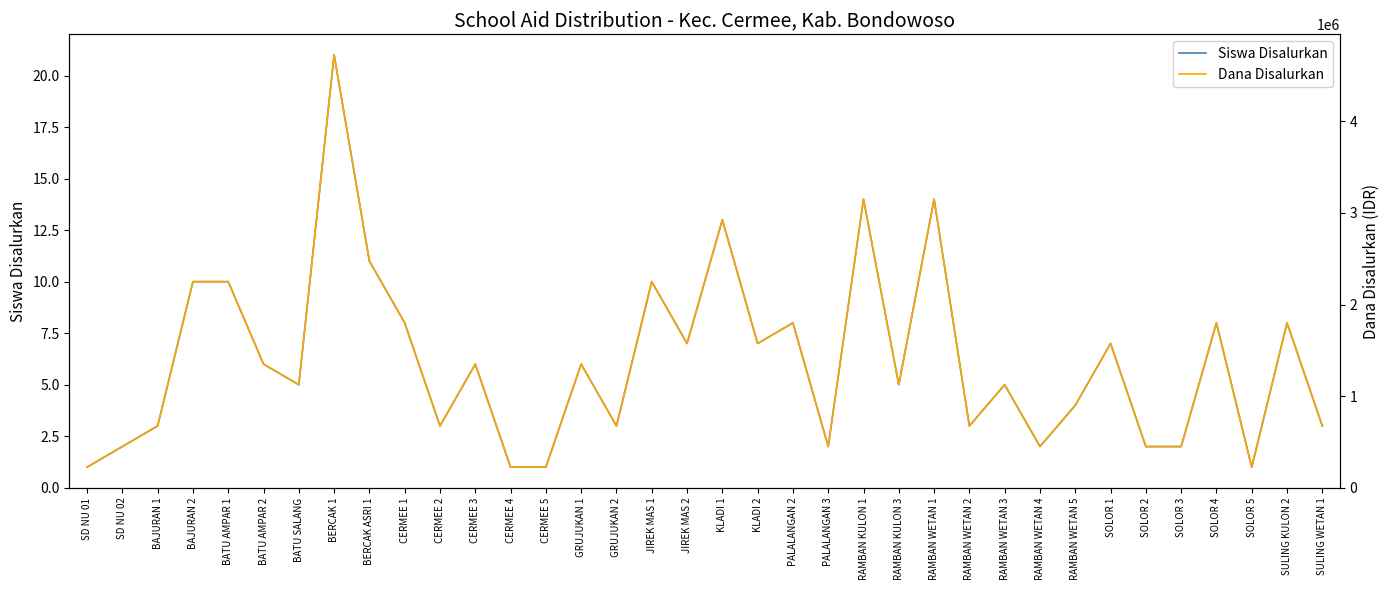

Reading right to left, extract all data points from this chart.

Siswa Disalurkan: 3	8	1	8	2	2	7	4	2	5	3	14	5	14	2	8	7	13	7	10	3	6	1	1	6	3	8	11	21	5	6	10	10	3	2	1
Dana Disalurkan: 675000	1800000	225000	1800000	450000	450000	1575000	900000	450000	1125000	675000	3150000	1125000	3150000	450000	1800000	1575000	2925000	1575000	2250000	675000	1350000	225000	225000	1350000	675000	1800000	2475000	4725000	1125000	1350000	2250000	2250000	675000	450000	225000